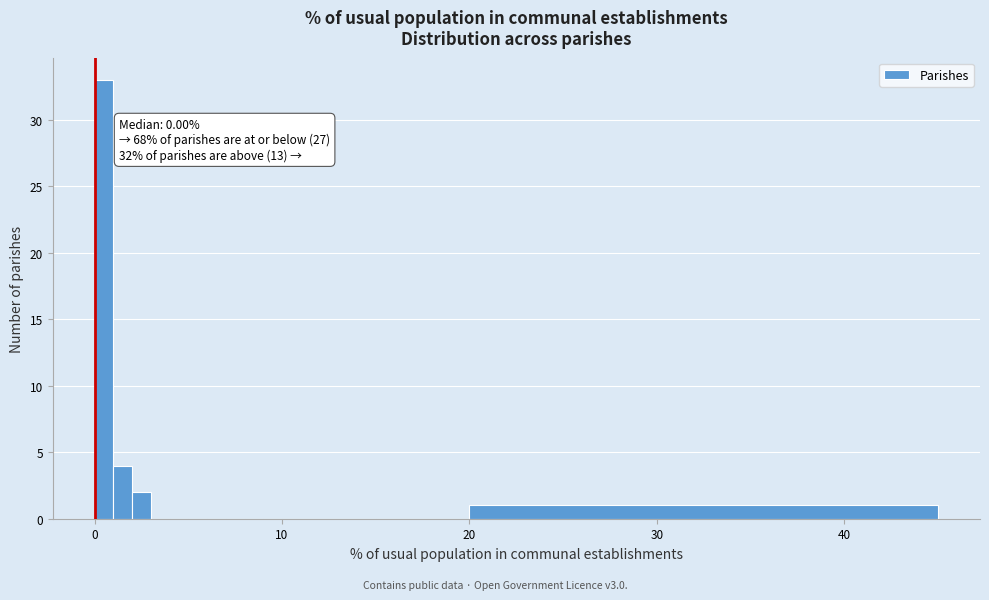

Around what value on the x-axis is the tallest bar? Give the approximate position of its centre, as read against the axis.

1